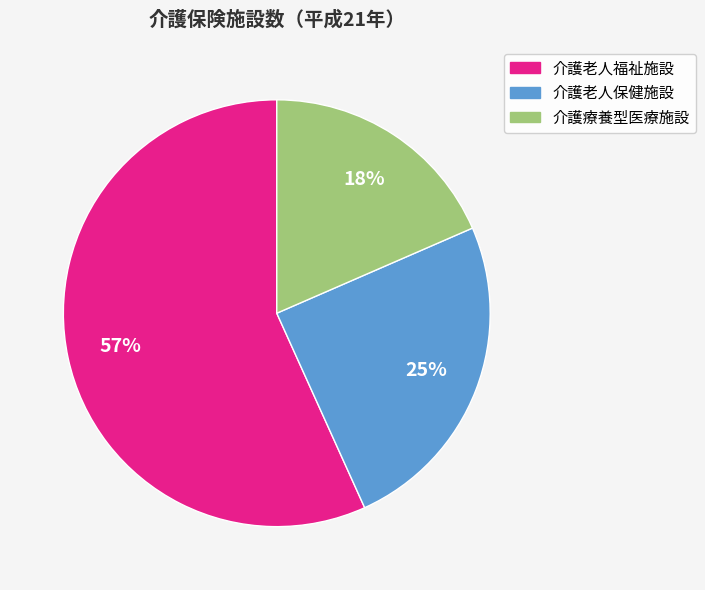

To the nearest percent, what percentage of the pie is 介護療養型医療施設?

18%